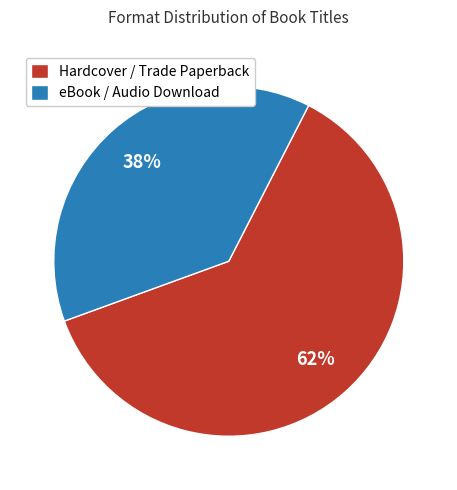

Which category has the biggest portion of the pie?

Hardcover / Trade Paperback